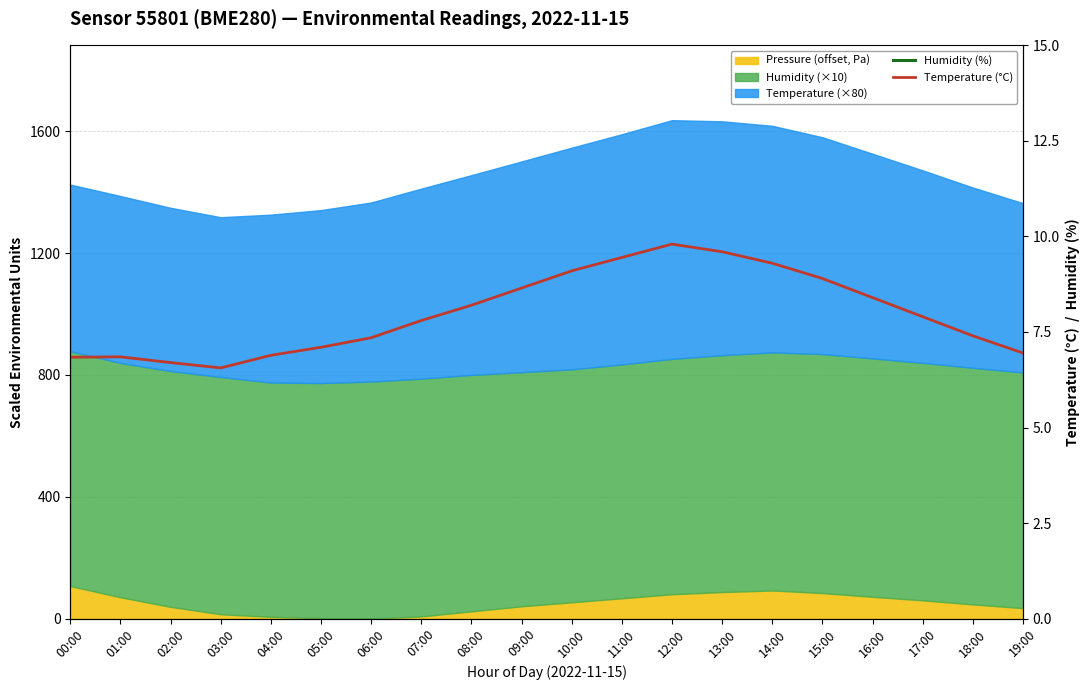

What is the label of the 14th point from the left?

13:00